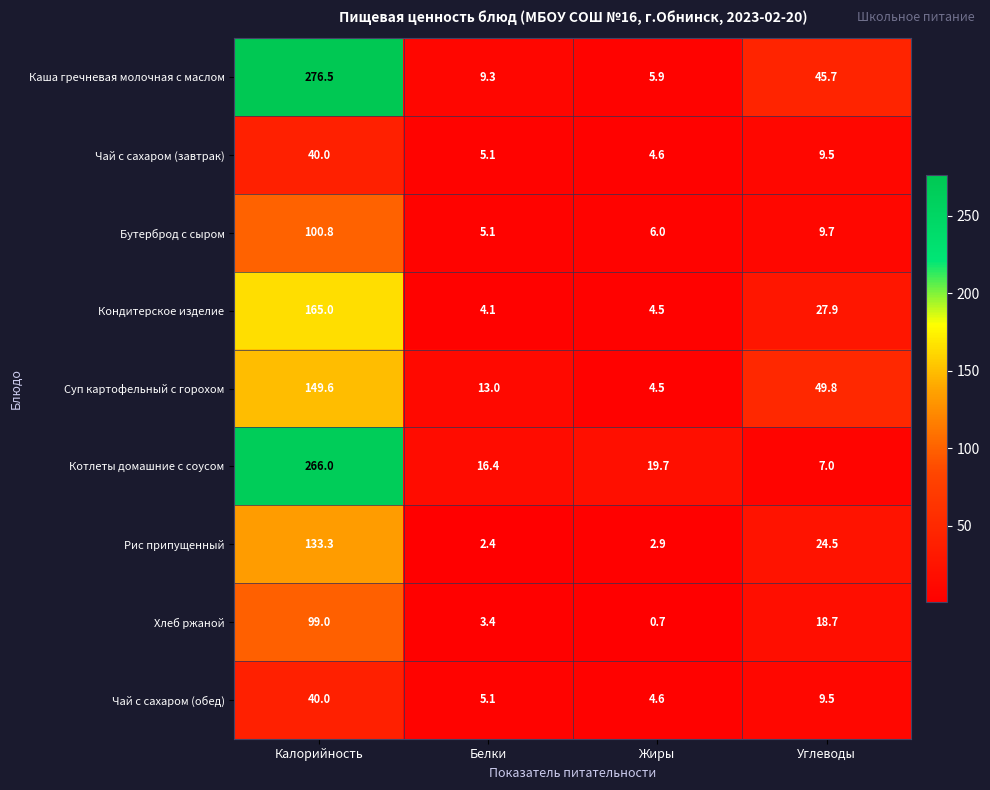

What is the total value across all series at Белки?

63.9